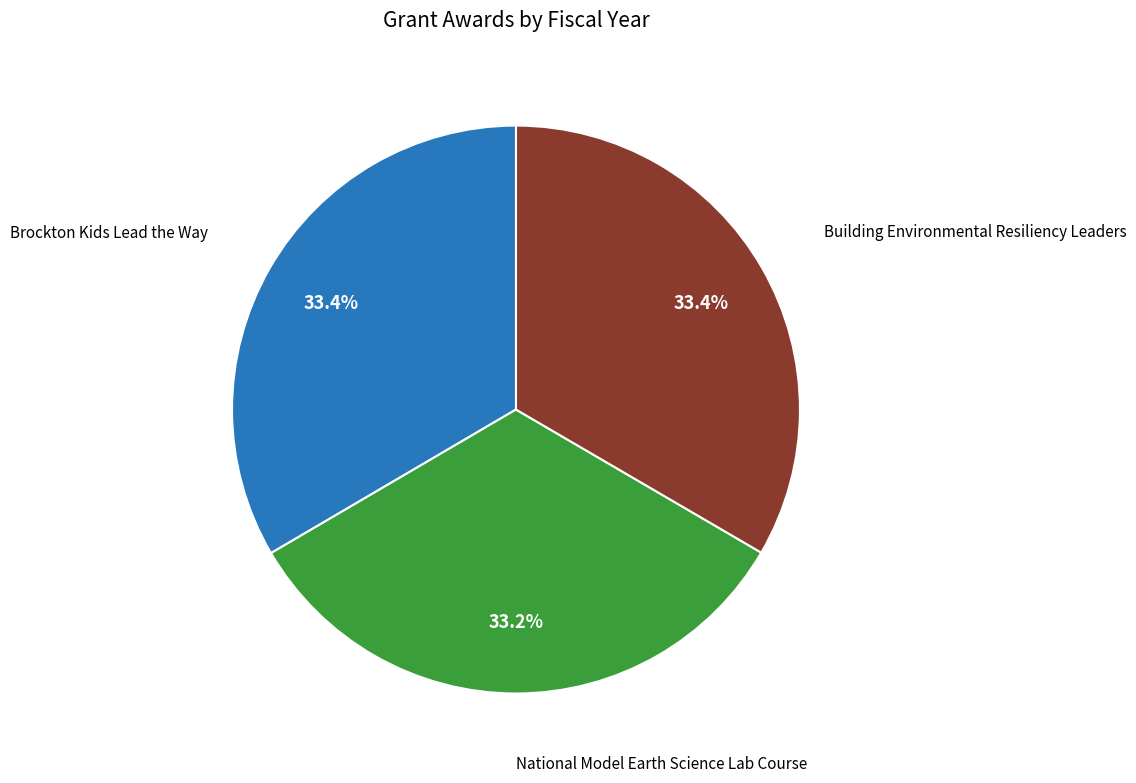

Does any single category account for the majority?

No